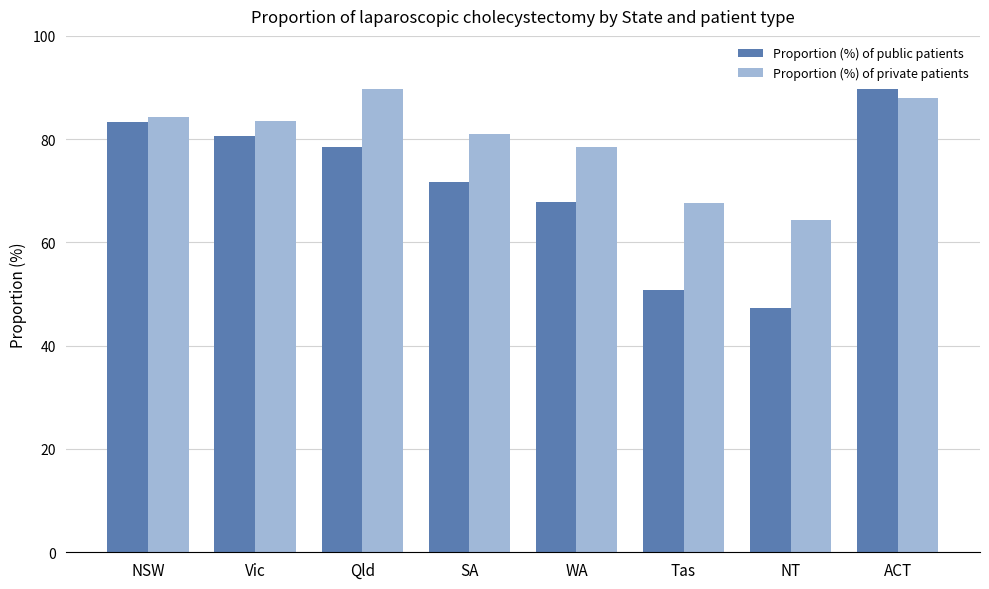

List the labels in order of Proportion (%) of public patients value, largest first.

ACT, NSW, Vic, Qld, SA, WA, Tas, NT